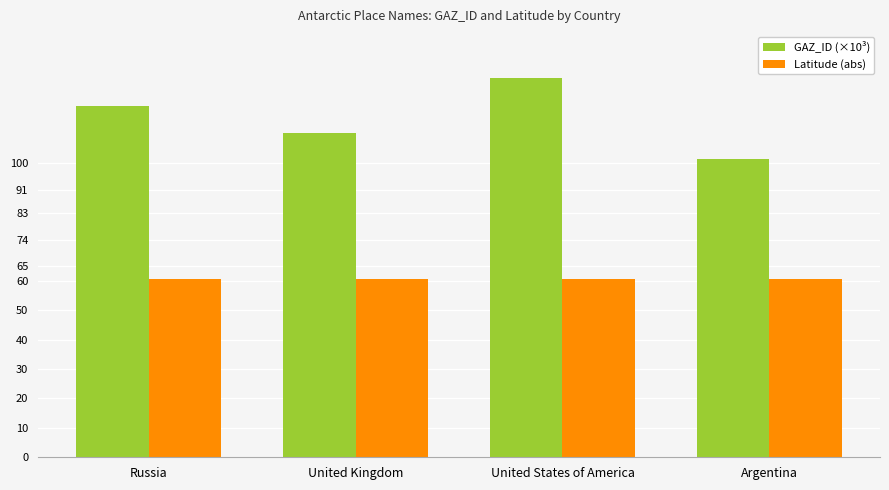

What is the spread (max minus min) of values at Russia?

58.9